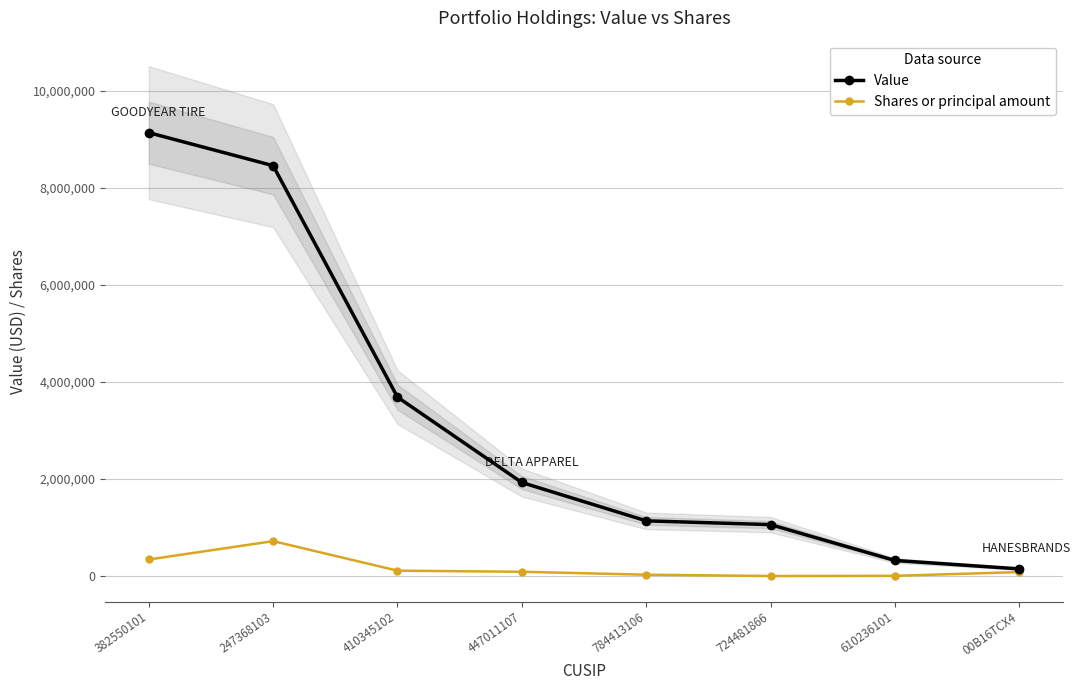

True or false: Shares or principal amount and Value cross at least once.

False